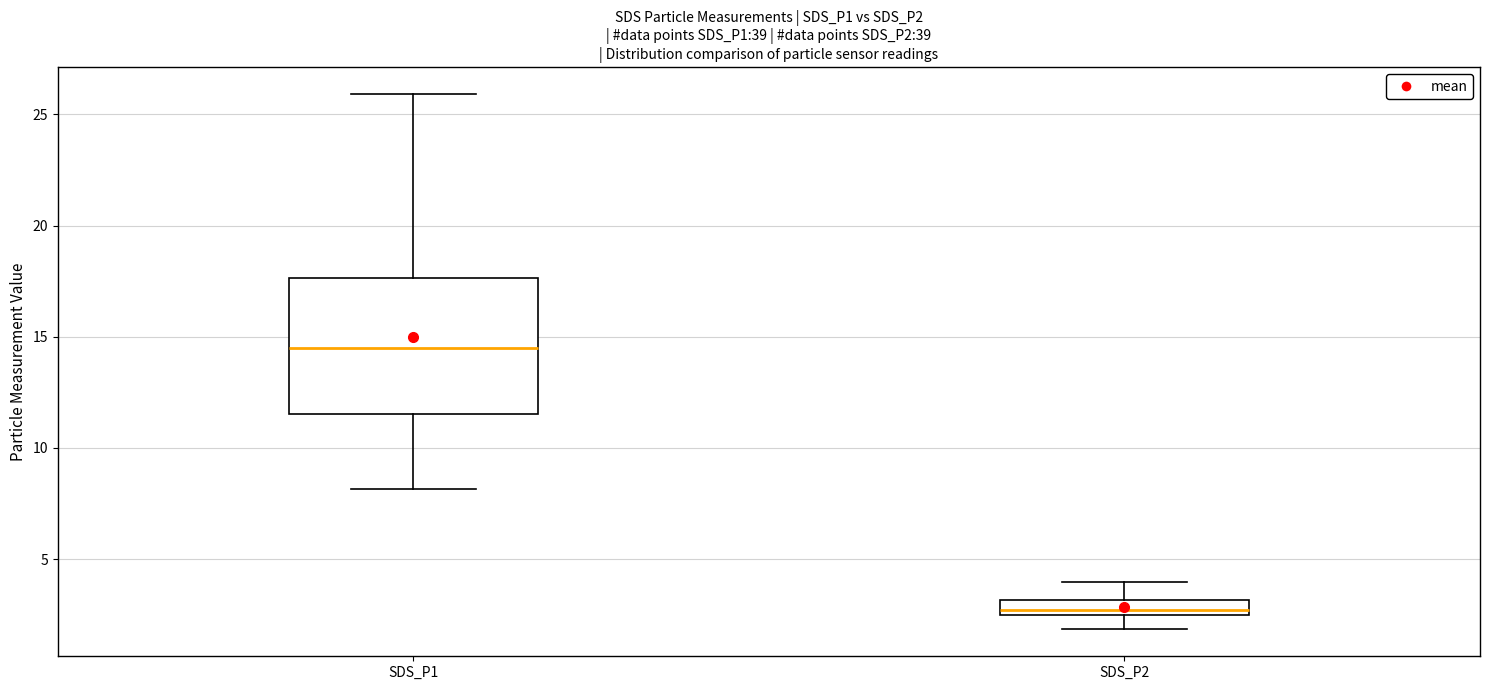

Where does the lower whisker of the box for SDS_P2 end on the y-axis? The values are not printed on the chart, so give them approximately, as read against the axis.

2.0